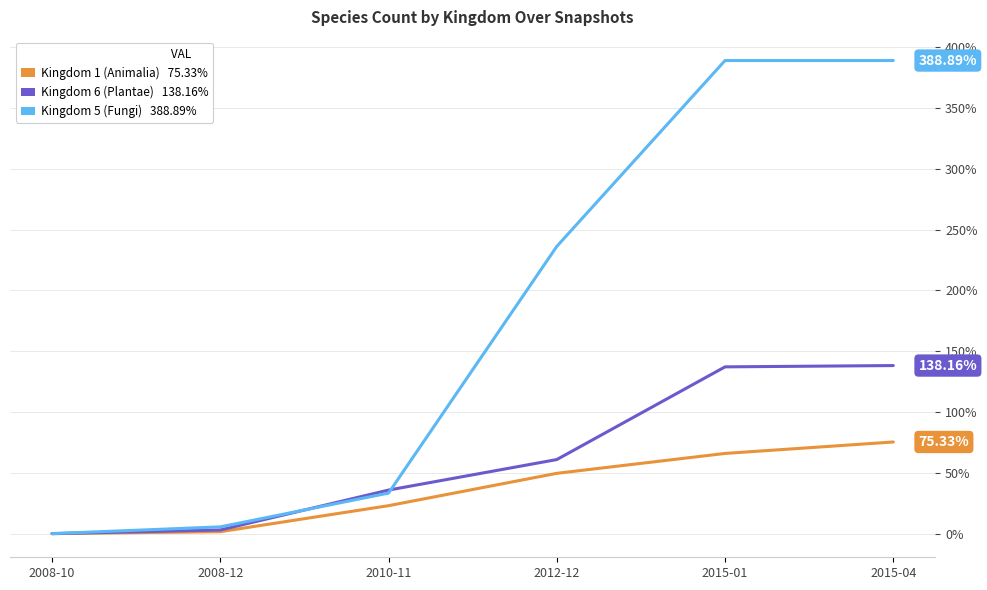

What is the difference between the highest and lowest values at 2015-01?

323.0